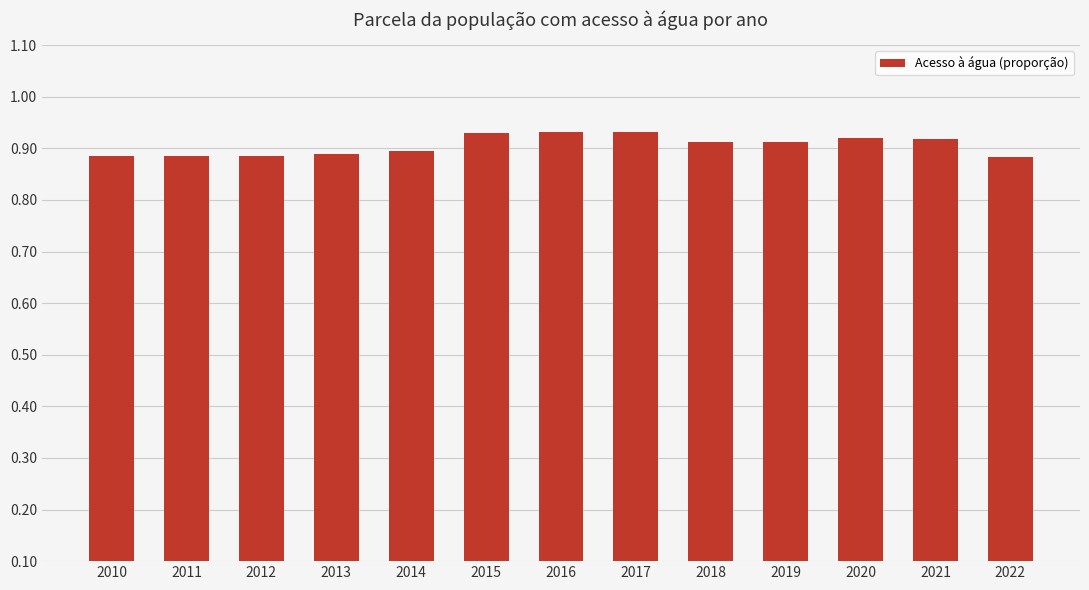

What is the sum of the values at 2015 and 2013?

1.8